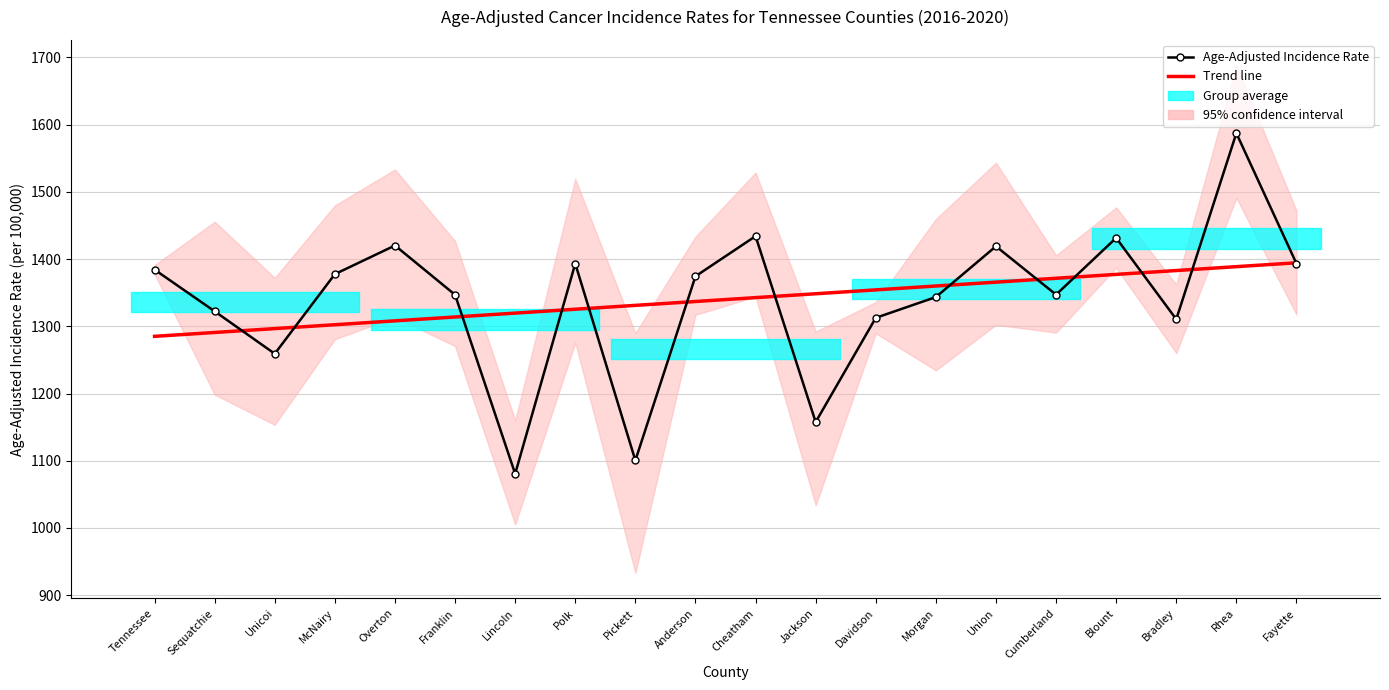

What is the label of the 11th point from the right?

Anderson